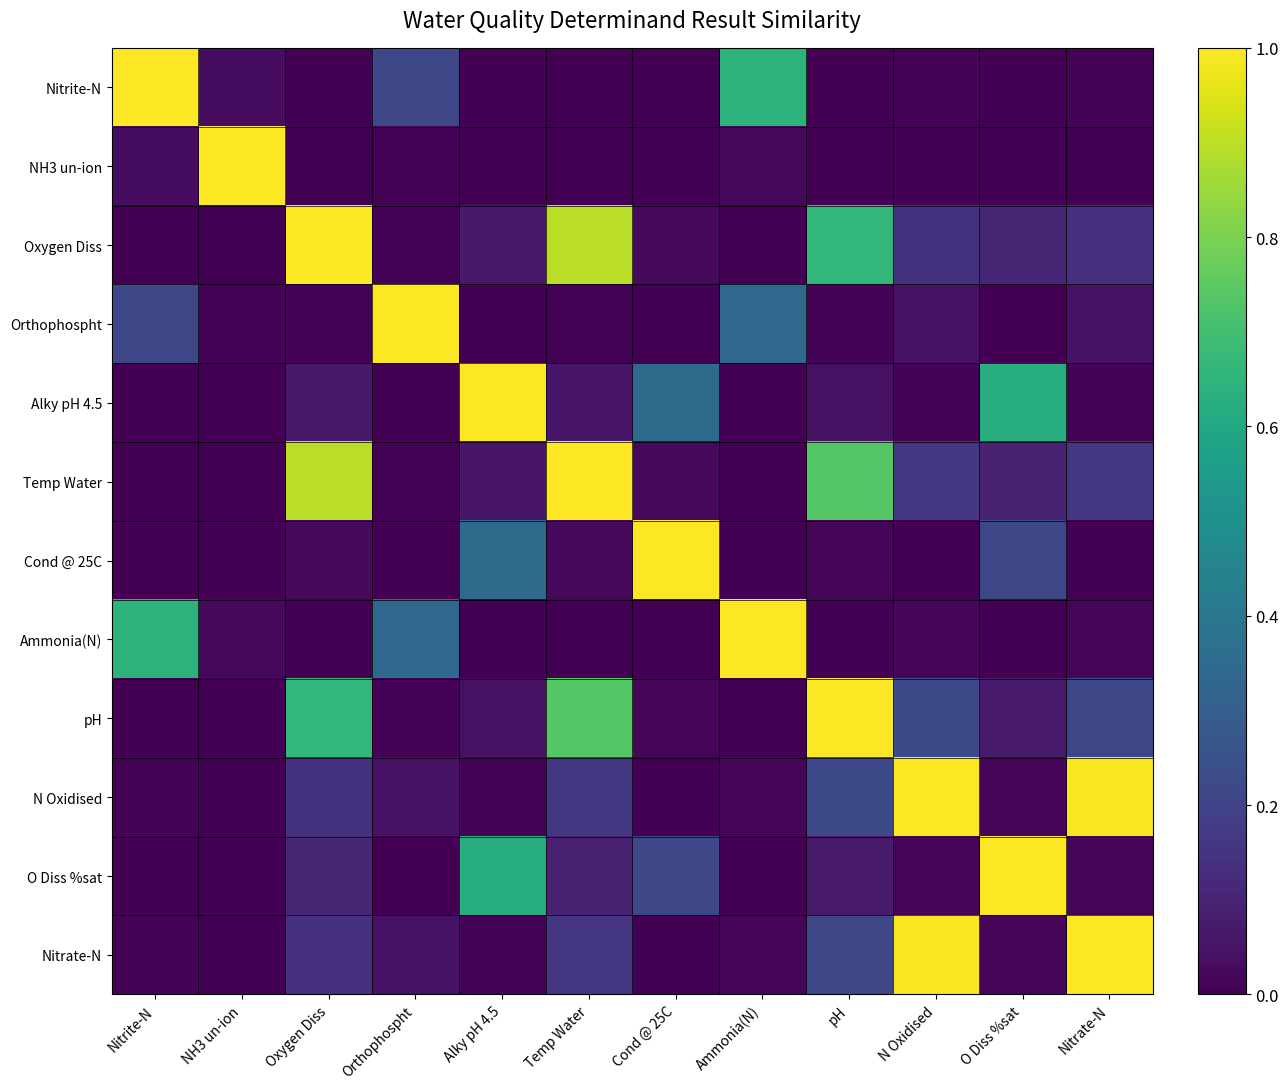

Between Temp Water and Oxygen Diss, which is larger?

Temp Water